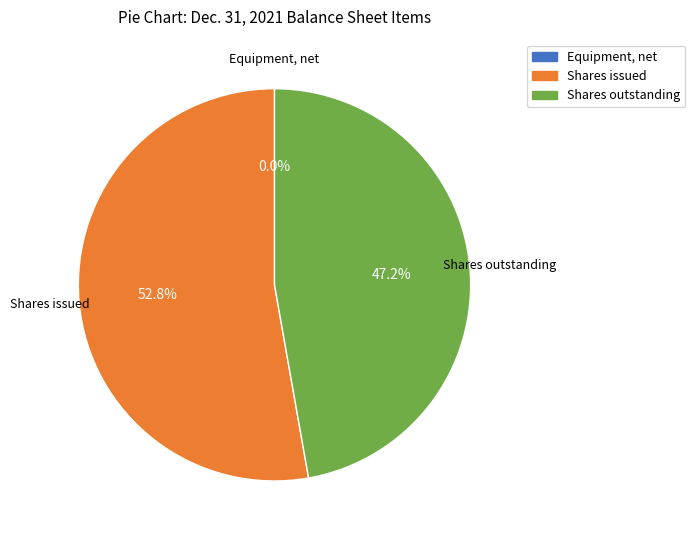

Is there any slice that represents more than half of the pie?

Yes